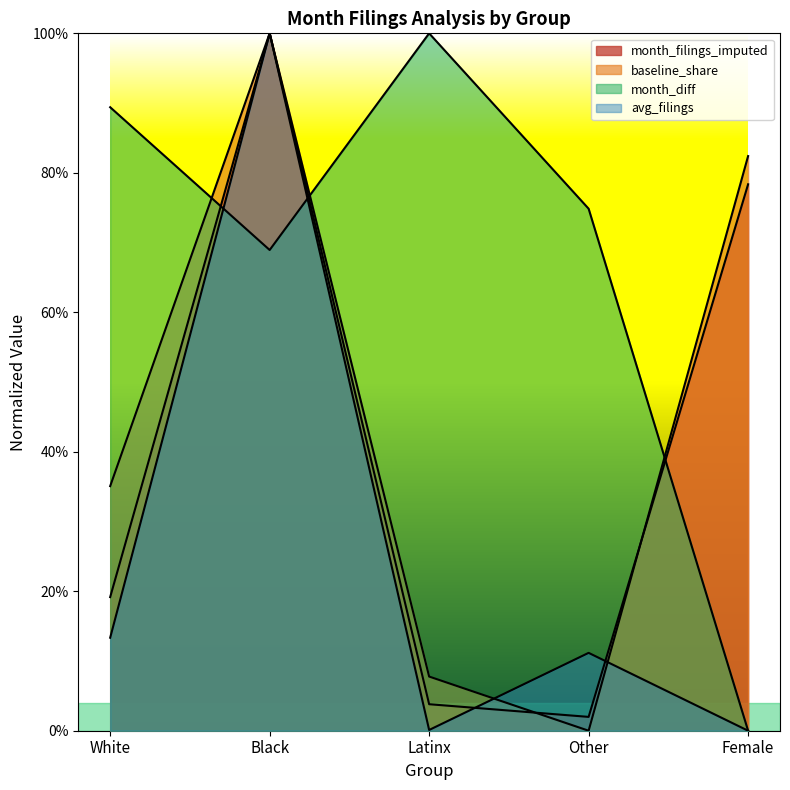

How many lines are shown in the chart?

4